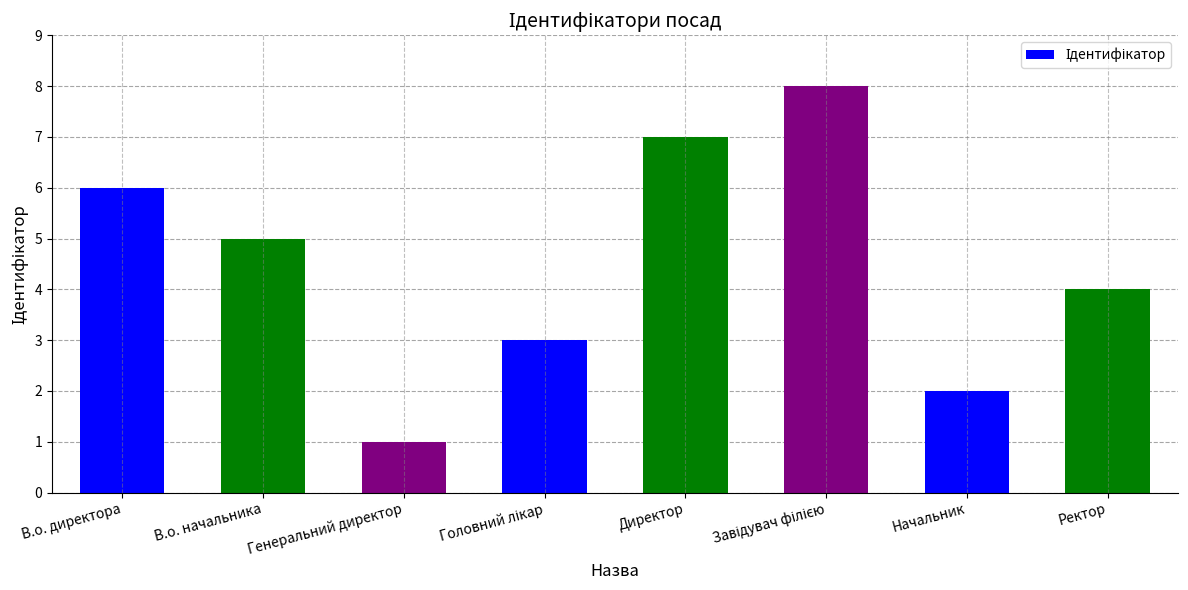

What is the sum of all values?

36